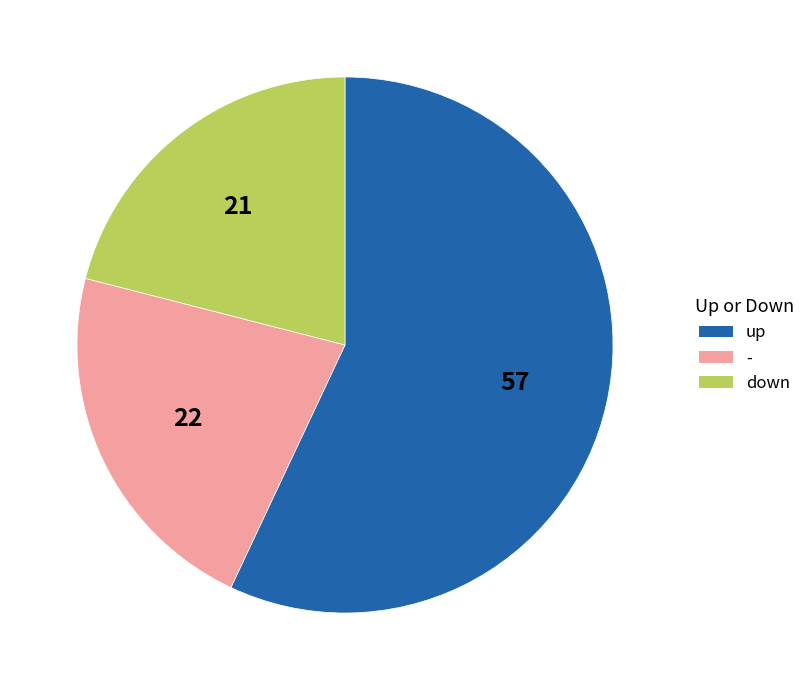

Is there any slice that represents more than half of the pie?

Yes